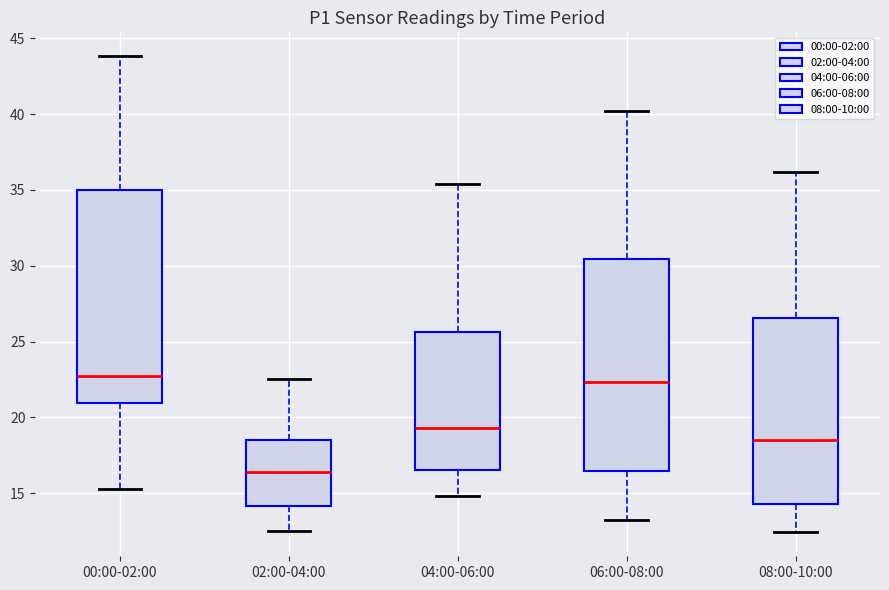

Where does the upper whisker of the box for 04:00-06:00 end on the y-axis? The values are not printed on the chart, so give them approximately, as read against the axis.

35.5